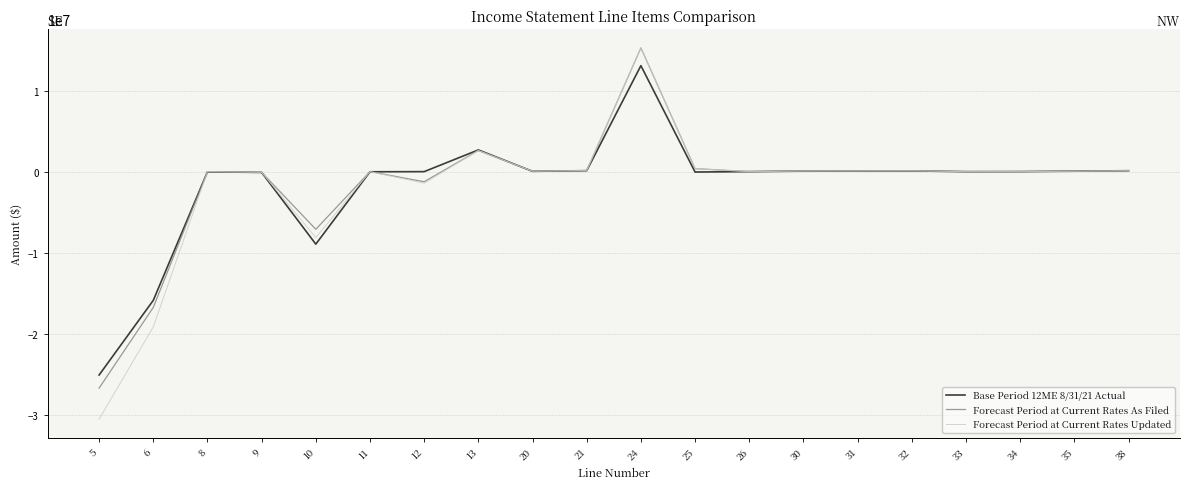

Between 6 and 25, which series saw the biggest shift?

Forecast Period at Current Rates Updated